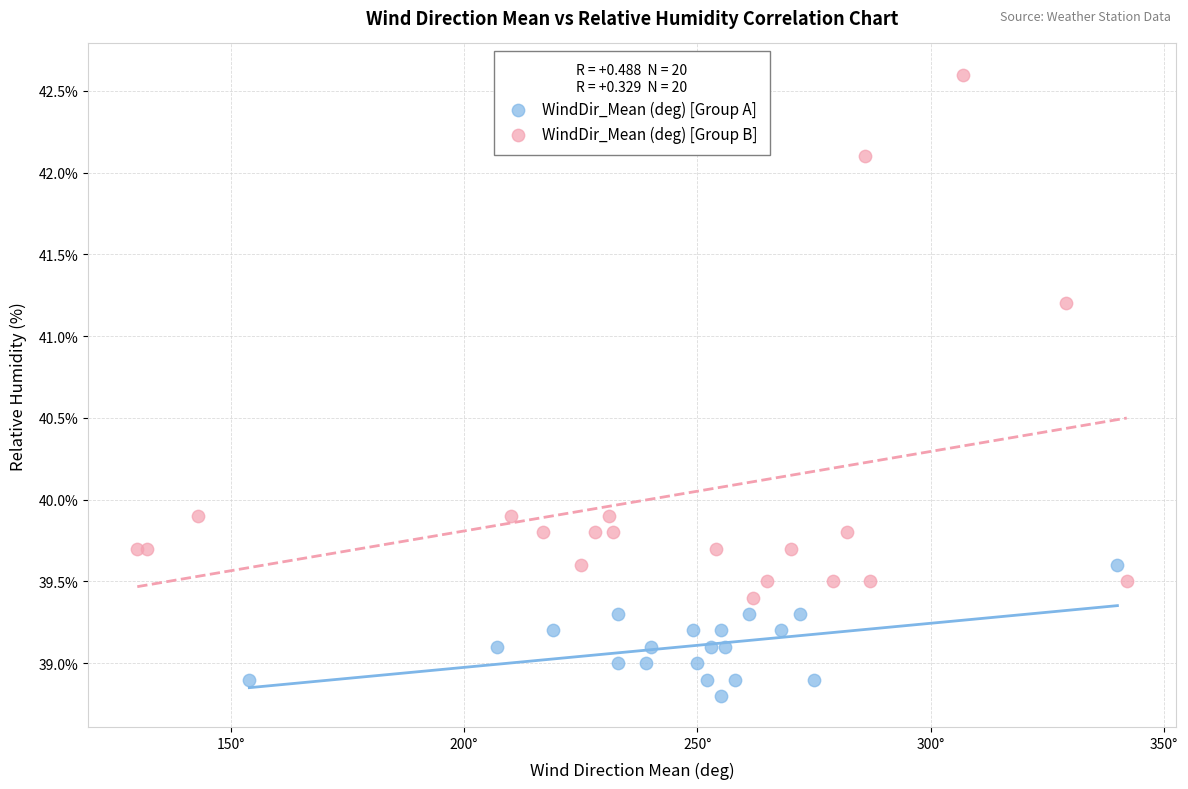

Which series contains the lowest Y value?

WindDir_Mean (deg) [Group A]